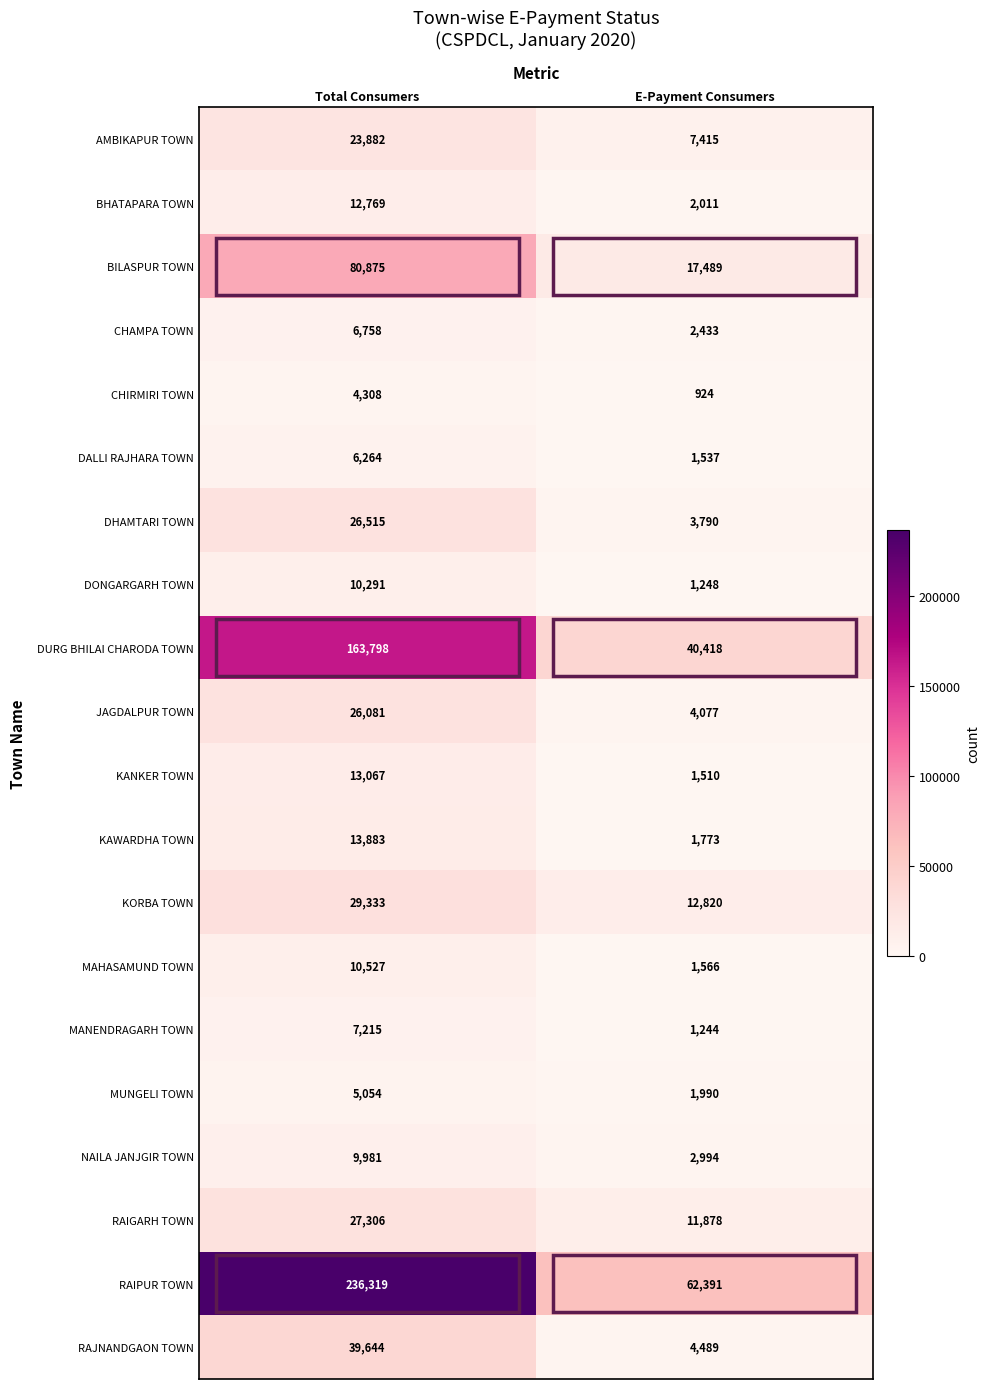

What value does the MUNGELI TOWN series have at E-Payment Consumers?

1990